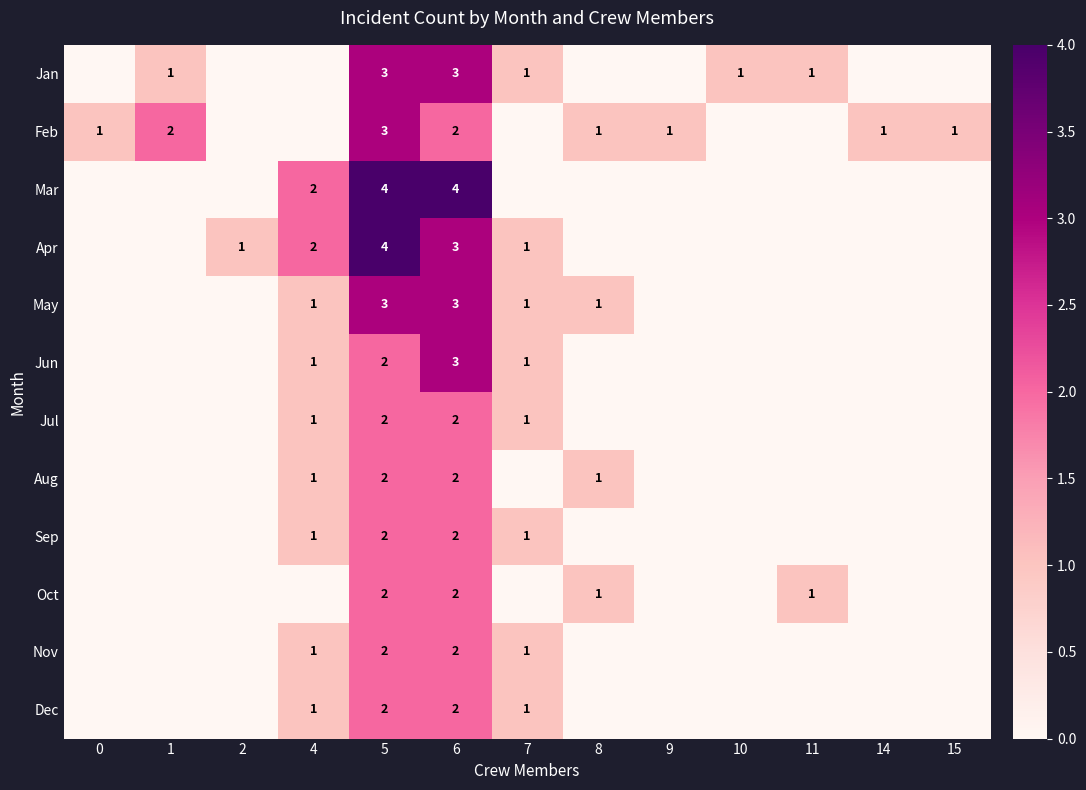

True or false: Sep has a value of 2 at 5.

True